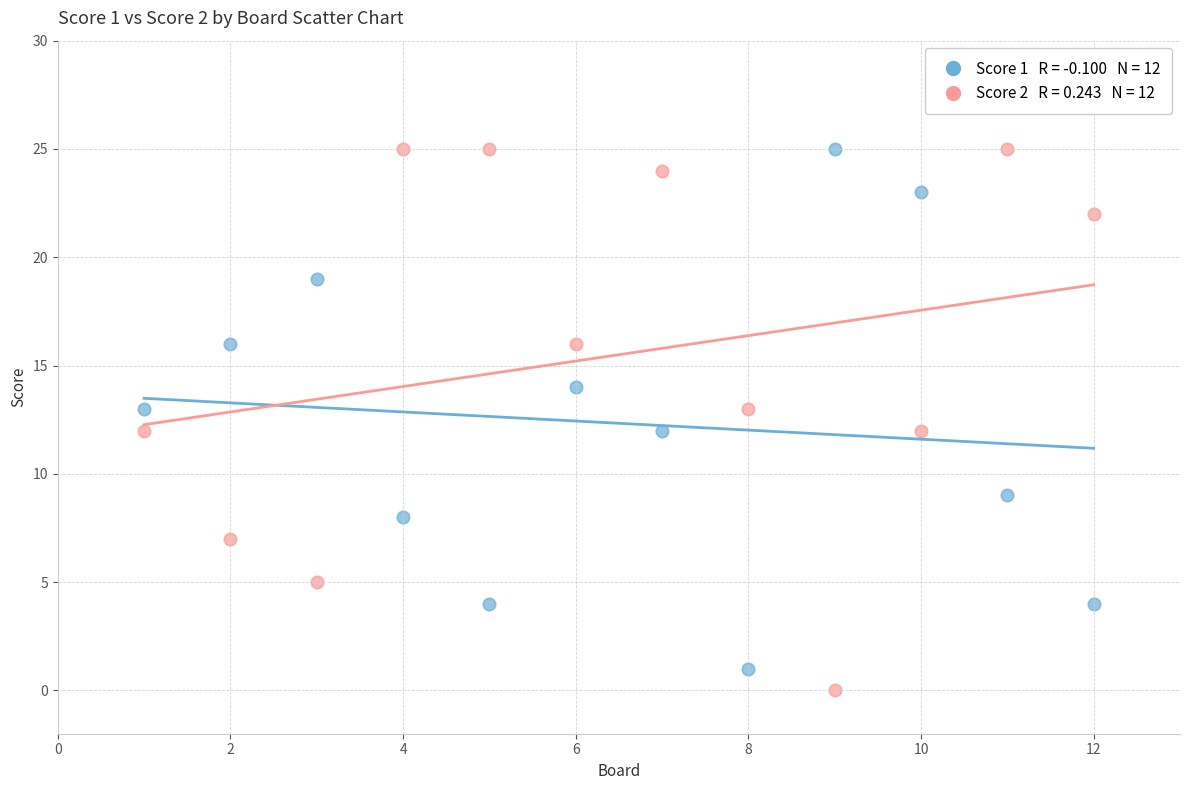

Across all data points, what is the range of X values (max minus min)?

11